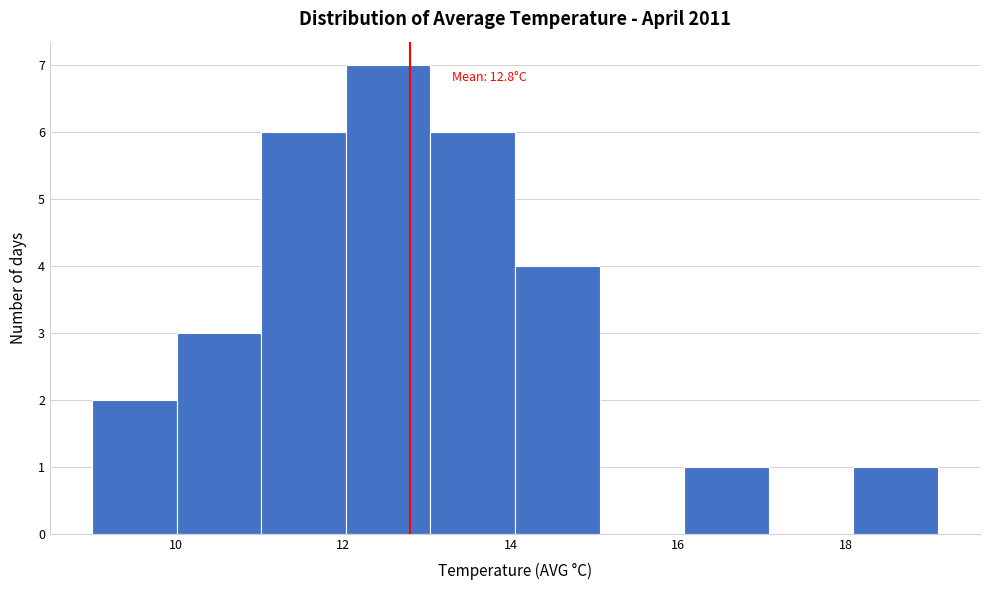

Over which range of the x-axis is the bar tallest?

12.0 to 13.0